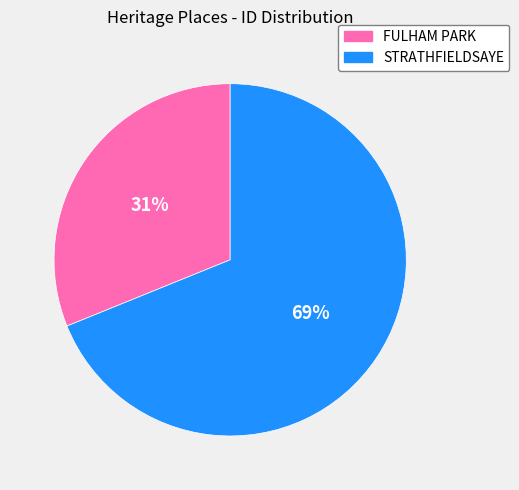

Is the sum of FULHAM PARK and STRATHFIELDSAYE greater than half?

Yes